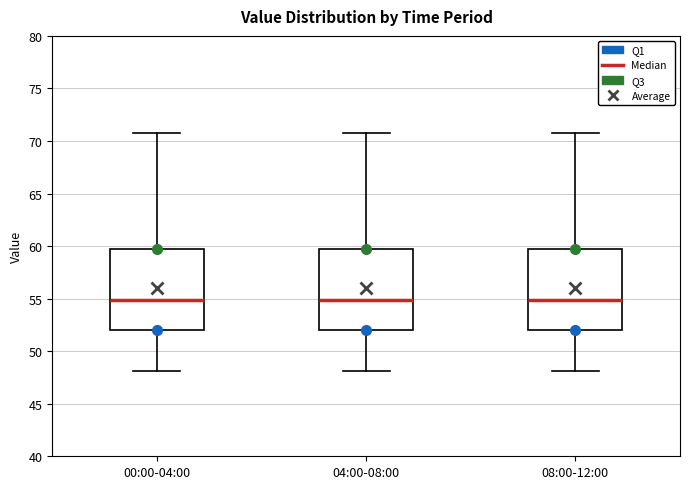

Reading left to right, read every box against the y-axis: the position of its median line, the range the box covers, and the ends of its whiskers. The values are not printed on the chart, so give them approximately, as read against the axis.

00:00-04:00: median 55.0, box 52.0 to 59.5, whiskers 48.0 to 71.0
04:00-08:00: median 55.0, box 52.0 to 59.5, whiskers 48.0 to 71.0
08:00-12:00: median 55.0, box 52.0 to 59.5, whiskers 48.0 to 71.0